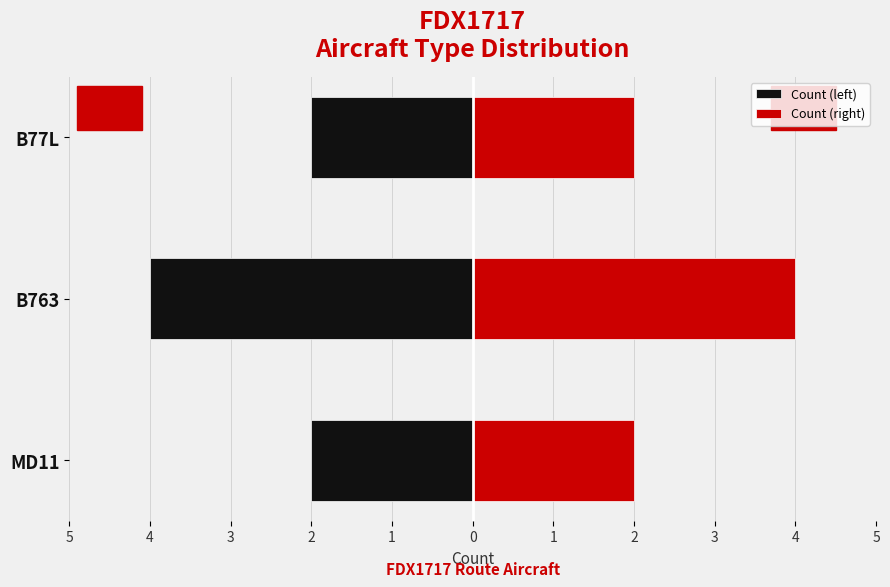

What are all the series names shown in the legend?

Count (left), Count (right)